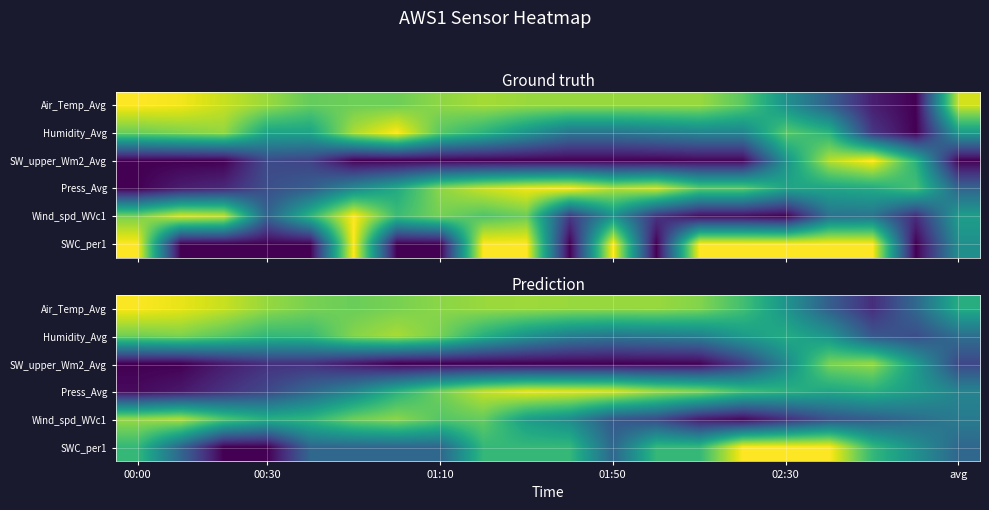

What is the sum of all Air_Temp_Avg values?

14.6